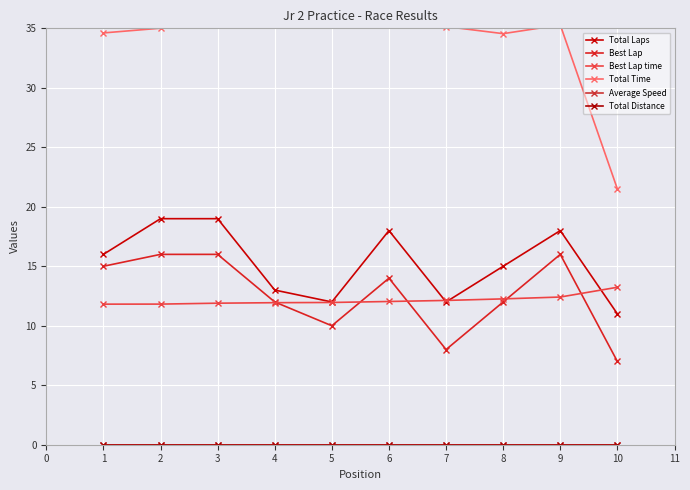

What is the total value across all series at 3?

82.4